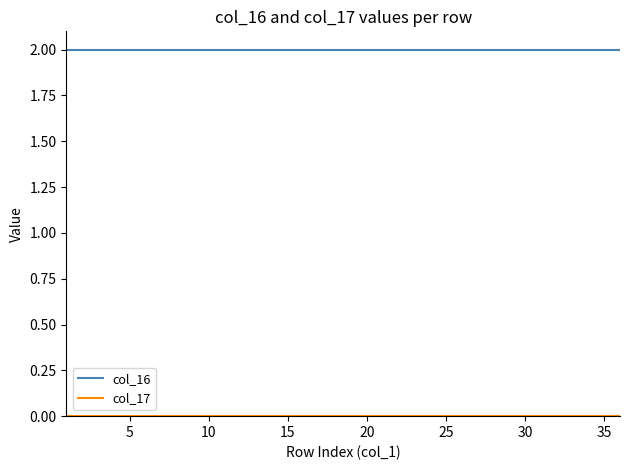

Which series has the widest spread of values?

col_16